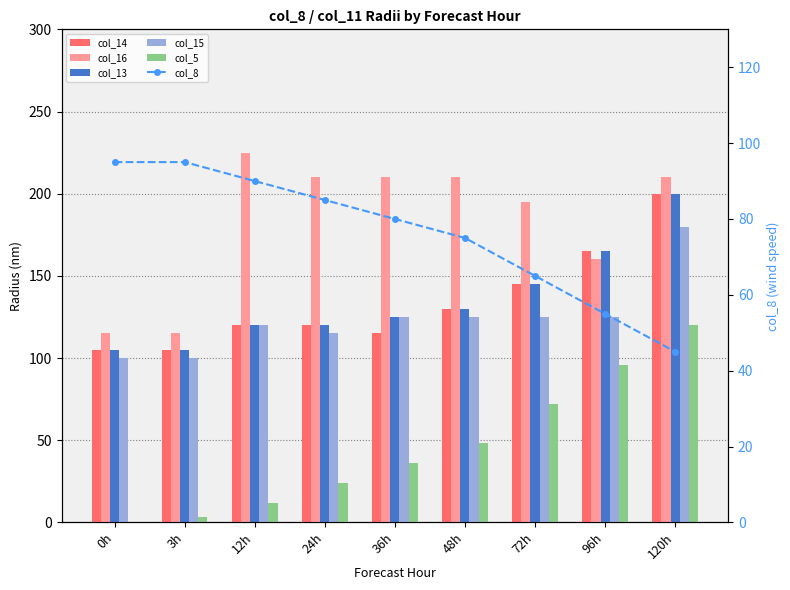

Reading left to right, list all the values displayed in this chart.

col_14: 105	105	120	120	115	130	145	165	200
col_16: 115	115	225	210	210	210	195	160	210
col_13: 105	105	120	120	125	130	145	165	200
col_15: 100	100	120	115	125	125	125	125	180
col_5: 0	3	12	24	36	48	72	96	120
col_8: 95	95	90	85	80	75	65	55	45